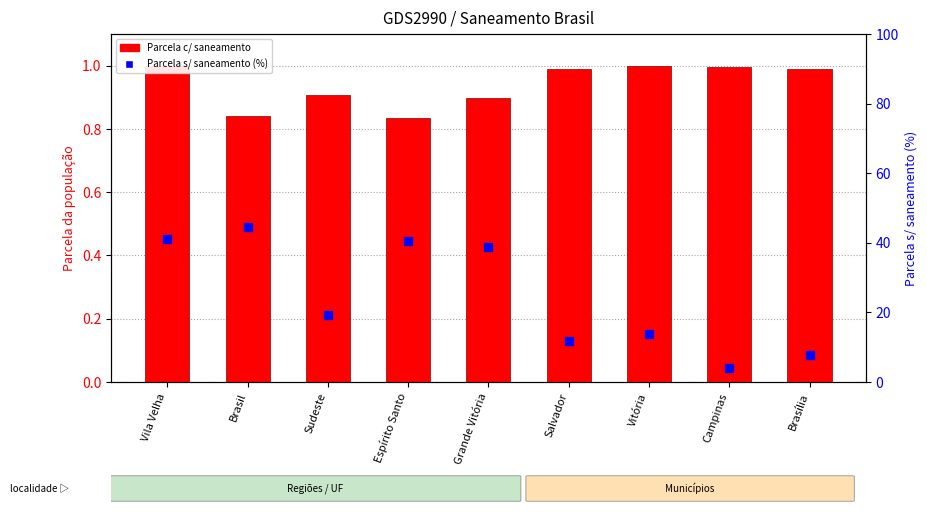

Which series reaches the minimum Y coordinate?

Parcela c/ saneamento